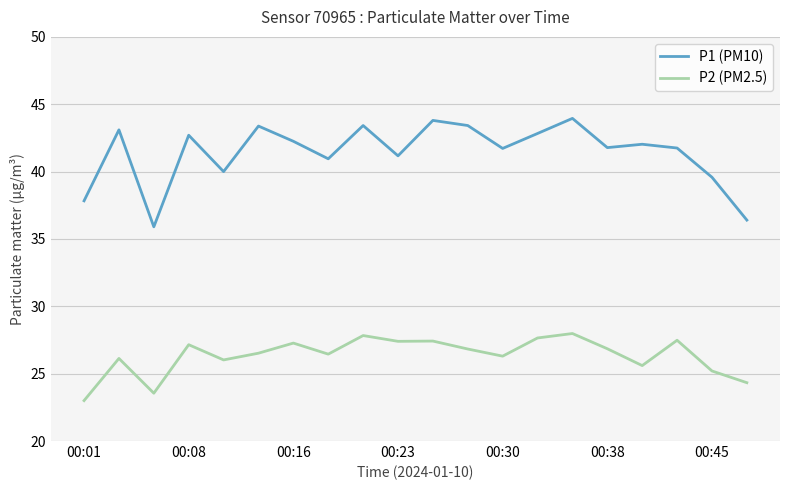

Which series has the widest spread of values?

P1 (PM10)